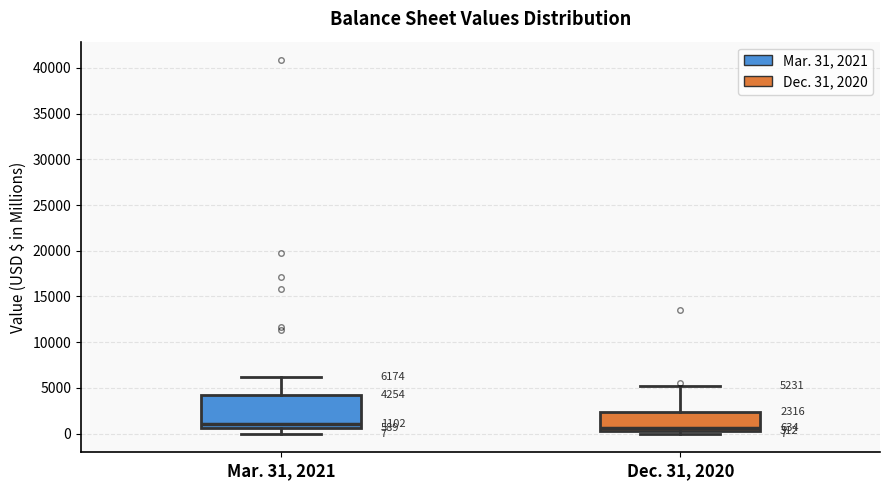

Comparing the boxes themselves (not the whiskers), which one is the tallest?

Mar. 31, 2021